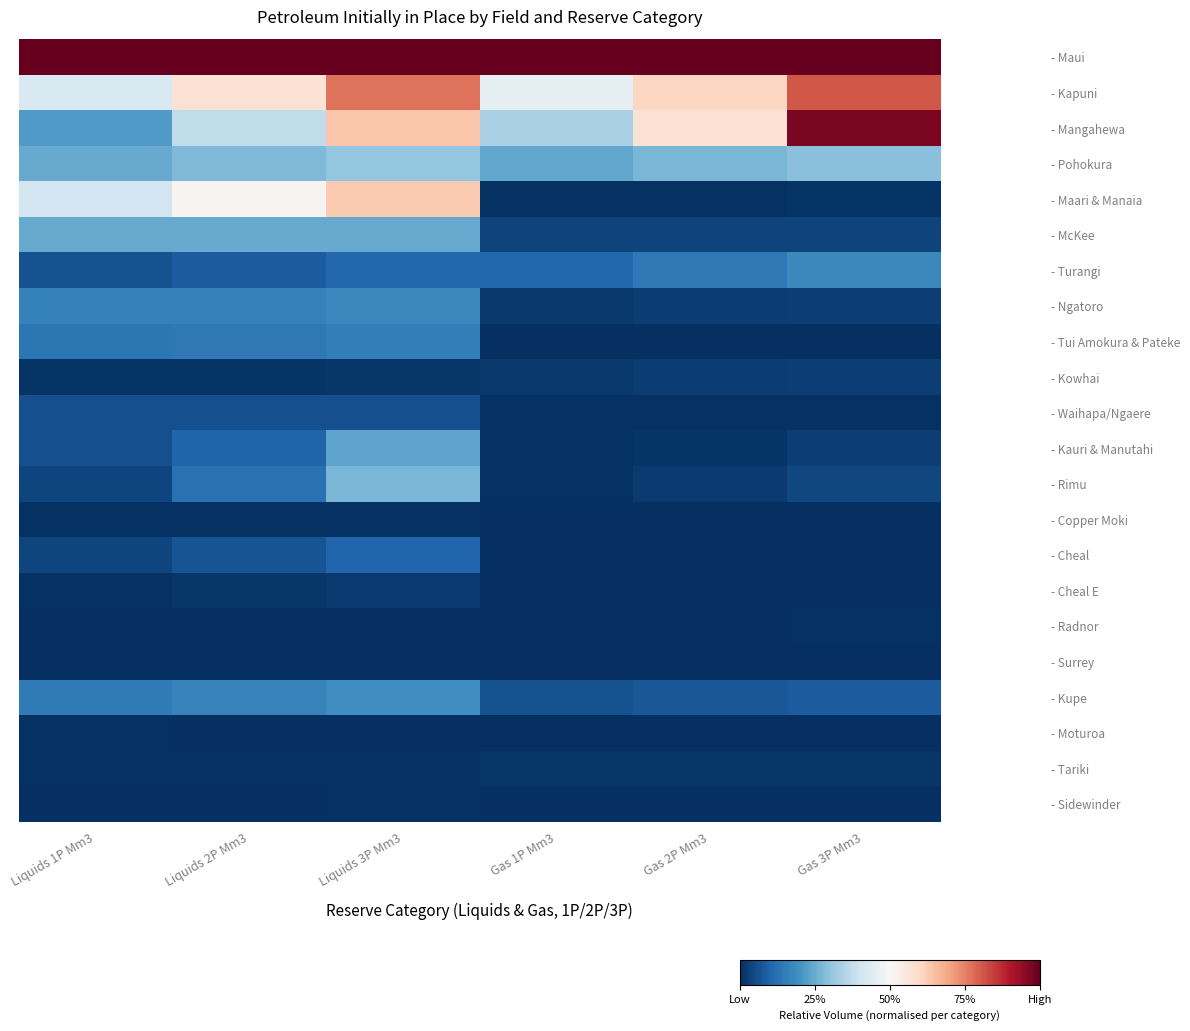

Count the number of data series in this chart.

22